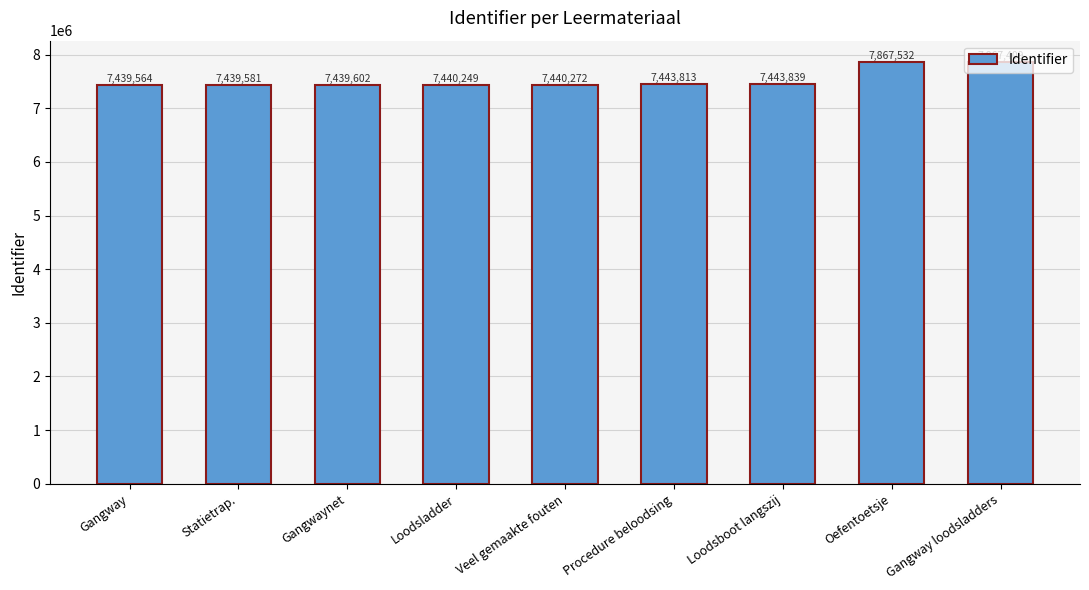

List the labels in order of value, smallest first.

Gangway, Statietrap., Gangwaynet, Loodsladder, Veel gemaakte fouten, Procedure beloodsing, Loodsboot langszij, Gangway loodsladders, Oefentoetsje